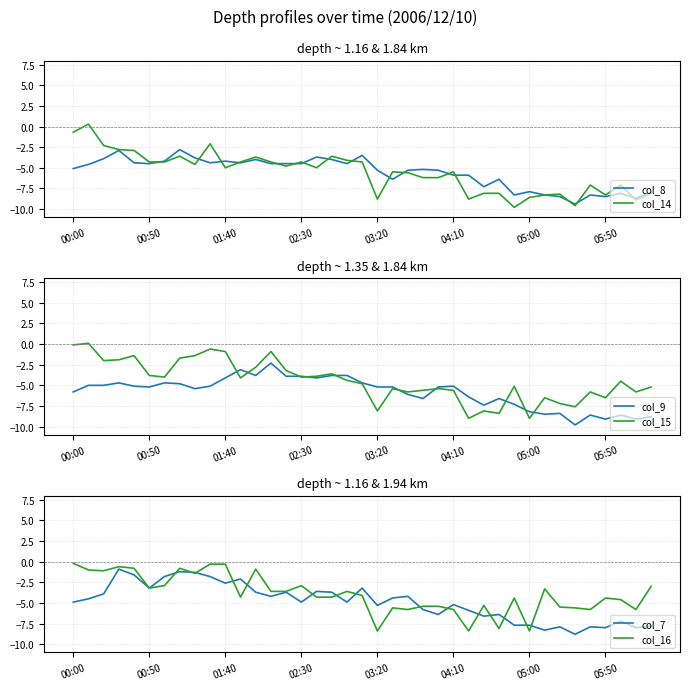

Does the chart display data point markers on the line(s)?

No